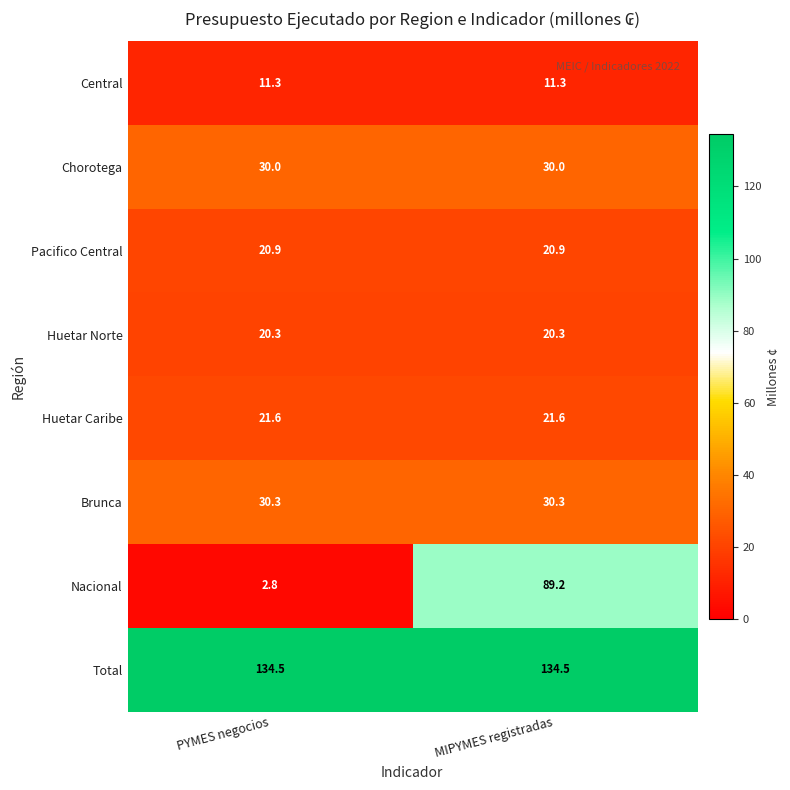

Is it true that Pacifico Central equals 34.3 at MIPYMES registradas?

False